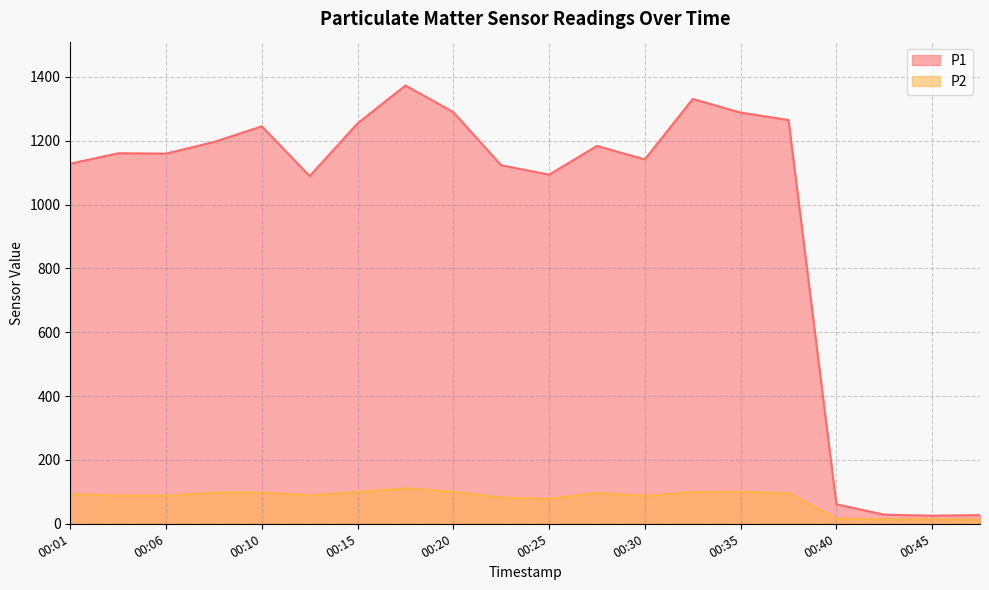

At which category does P1 reach its first local peak?

00:03